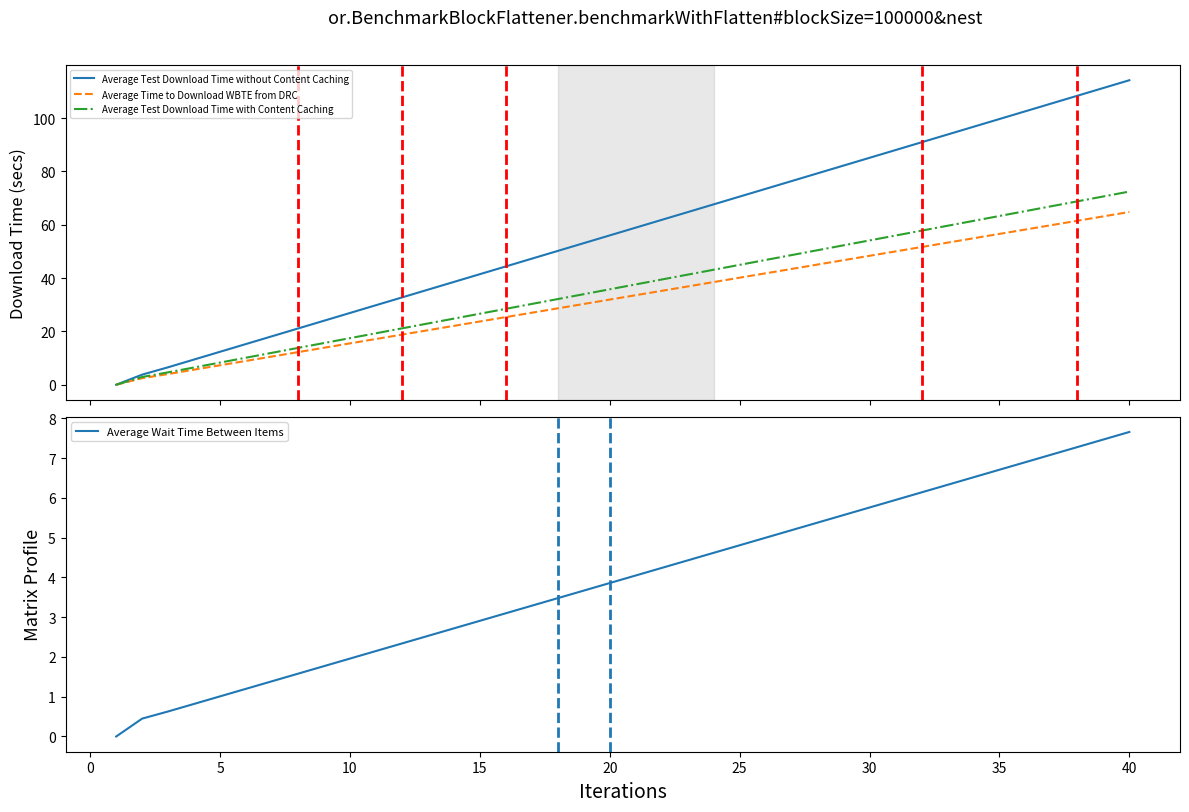

What is the difference between the second highest and minimum values in the Average Test Download Time with Content Caching series?

70.6